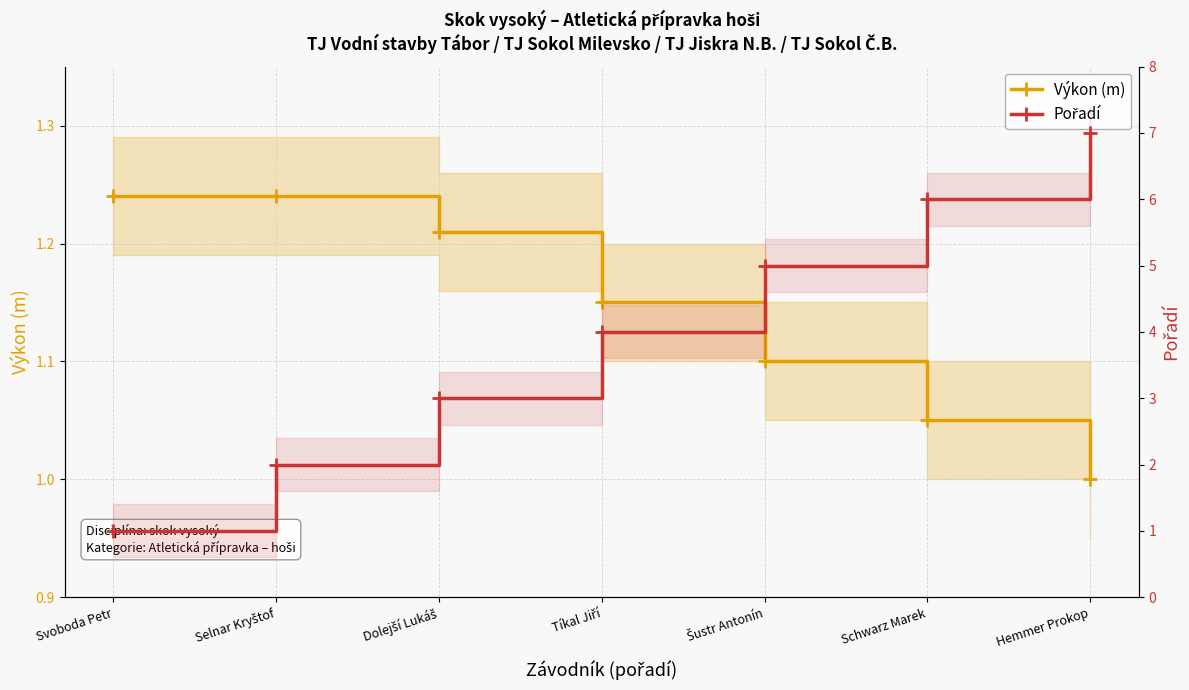

Which category has the lowest value in the Výkon (m) series?

Hemmer Prokop